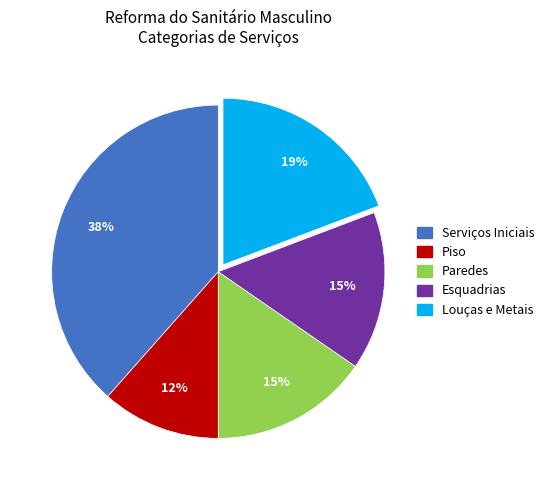

Is there a majority slice in this chart?

No